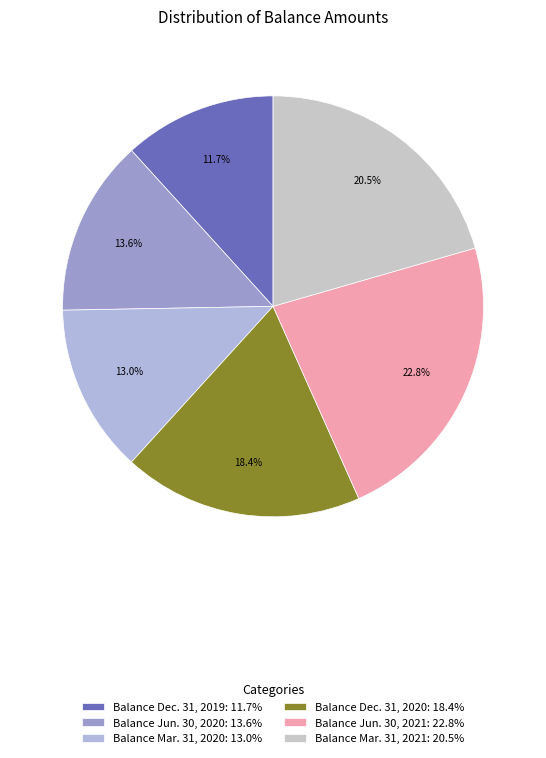

To the nearest percent, what is the difference between the largest and smallest slice percentages?

11%